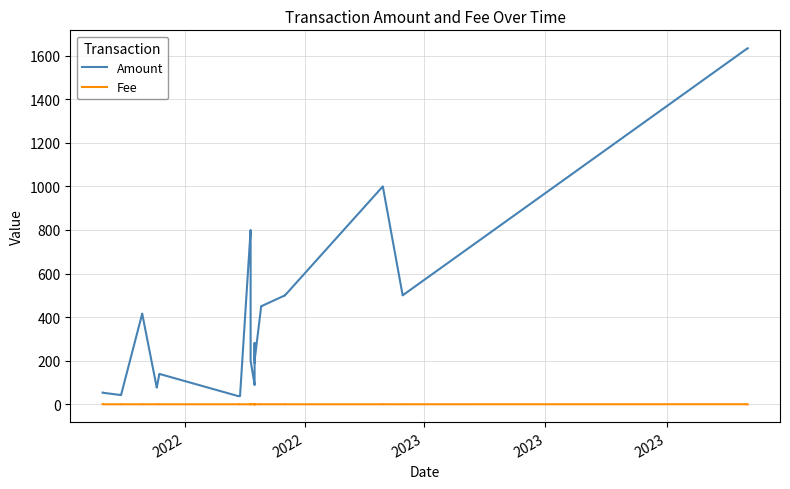

What is the minimum value for Amount?

37.0